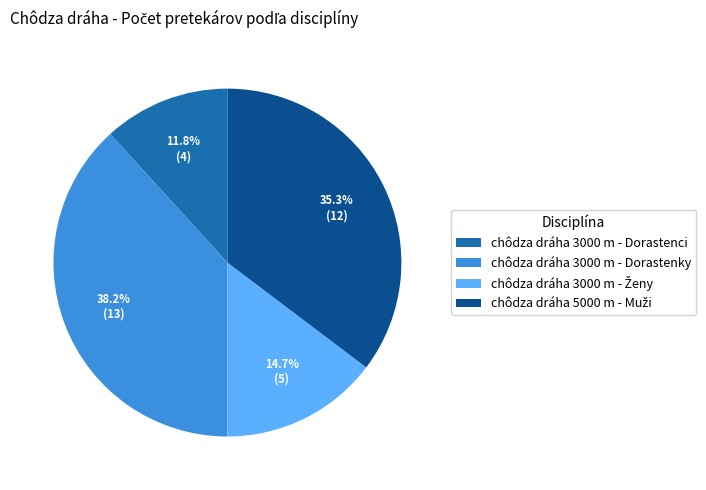

How much of the chart is everything except chôdza dráha 3000 m - Dorastenky?

61.8%